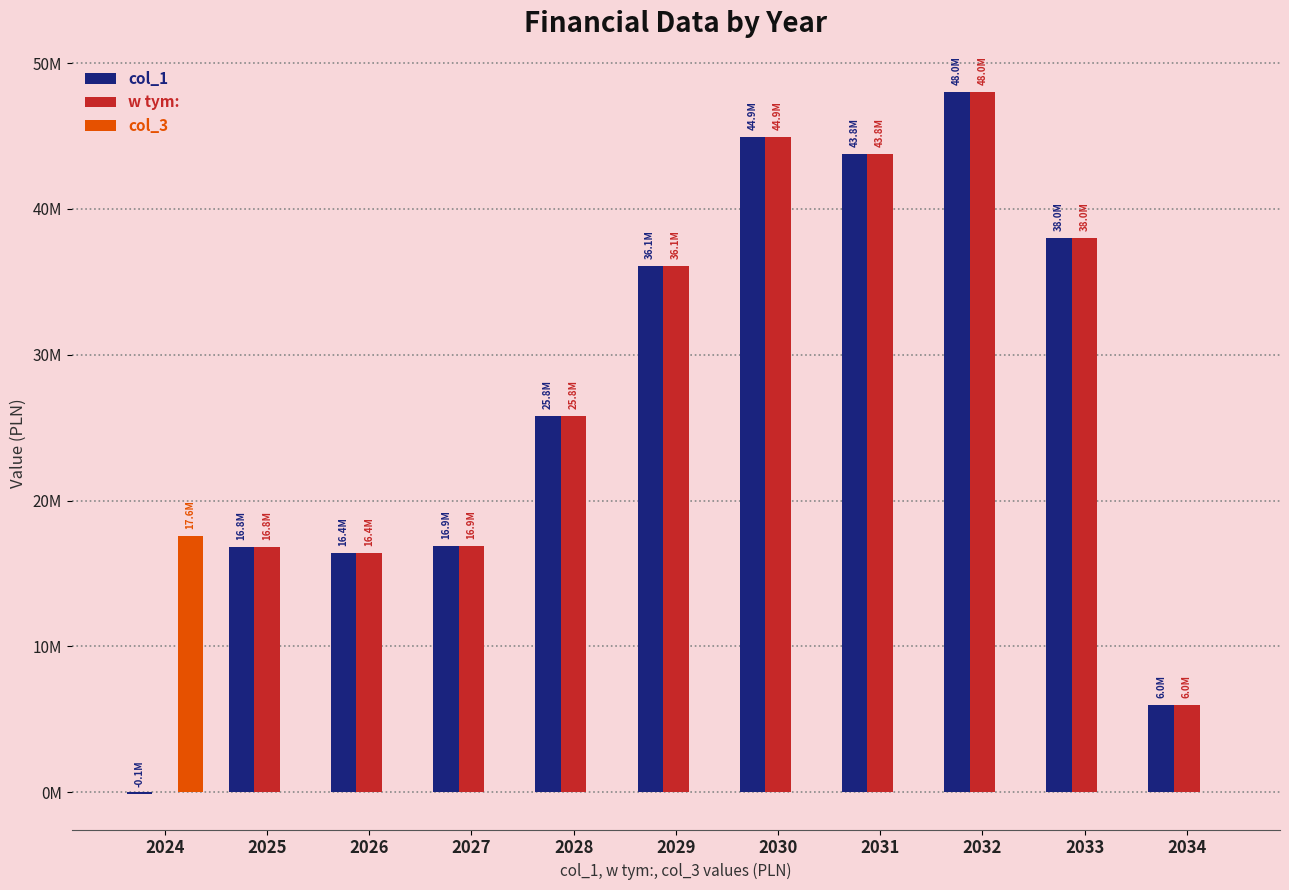

What are all the series names shown in the legend?

col_1, w tym:, col_3